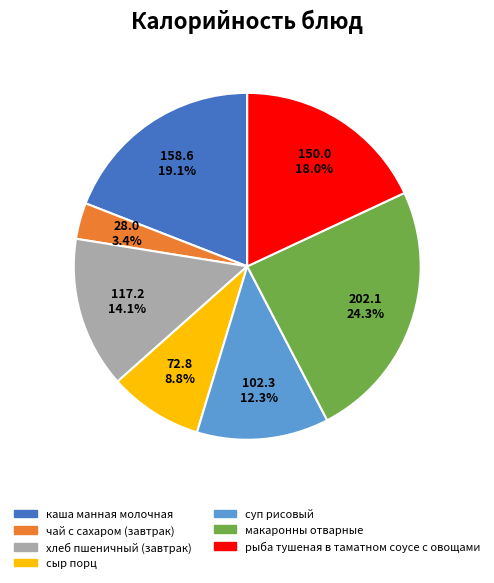

Rank the categories by value from highest to lowest.

макаронны отварные, каша манная молочная, рыба тушеная в таматном соусе с овощами, хлеб пшеничный (завтрак), суп рисовый, сыр порц, чай с сахаром (завтрак)